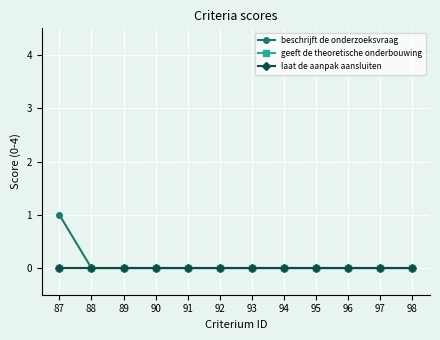

How many lines are shown in the chart?

3